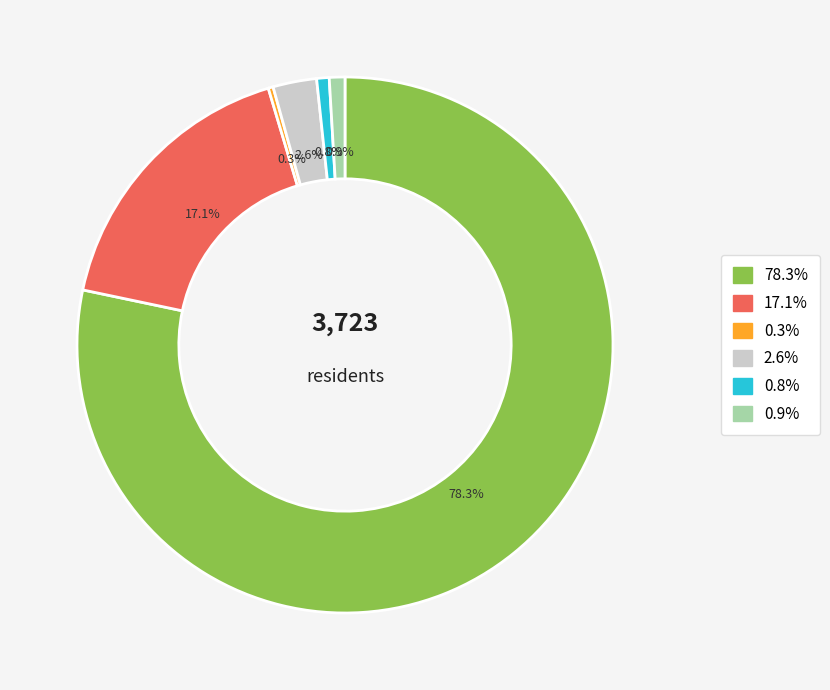

Is there a majority slice in this chart?

Yes